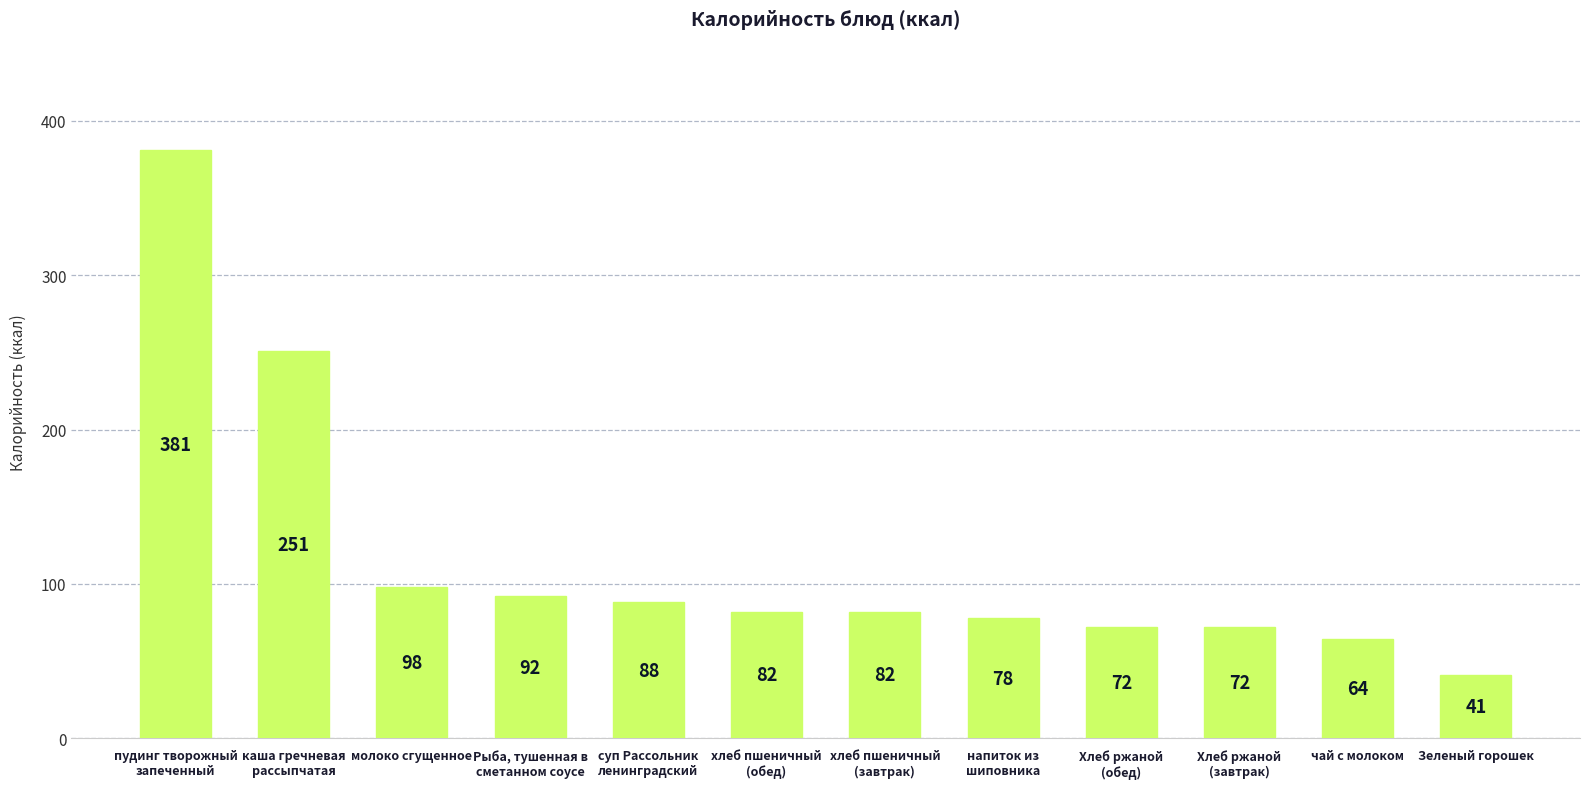

What is the difference between the second highest and minimum values?

210